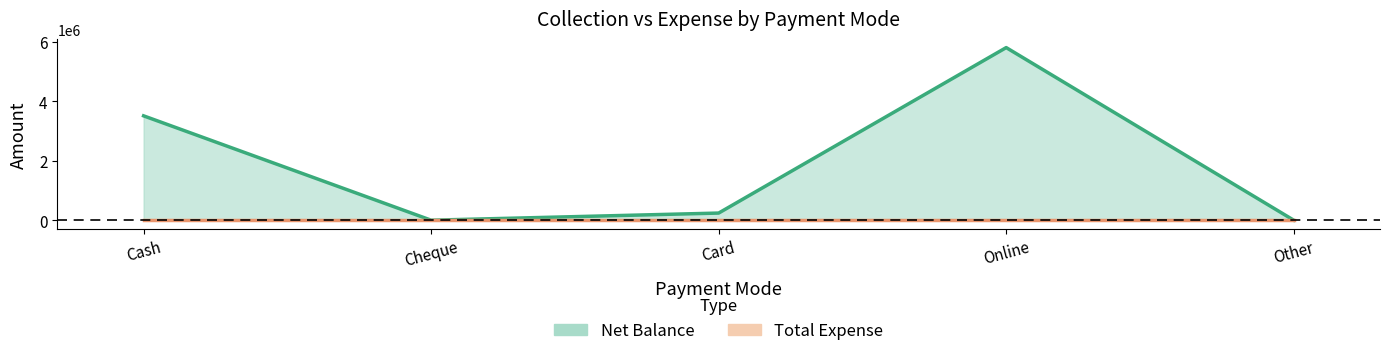

Is it true that the value at Other is -1924935?

False